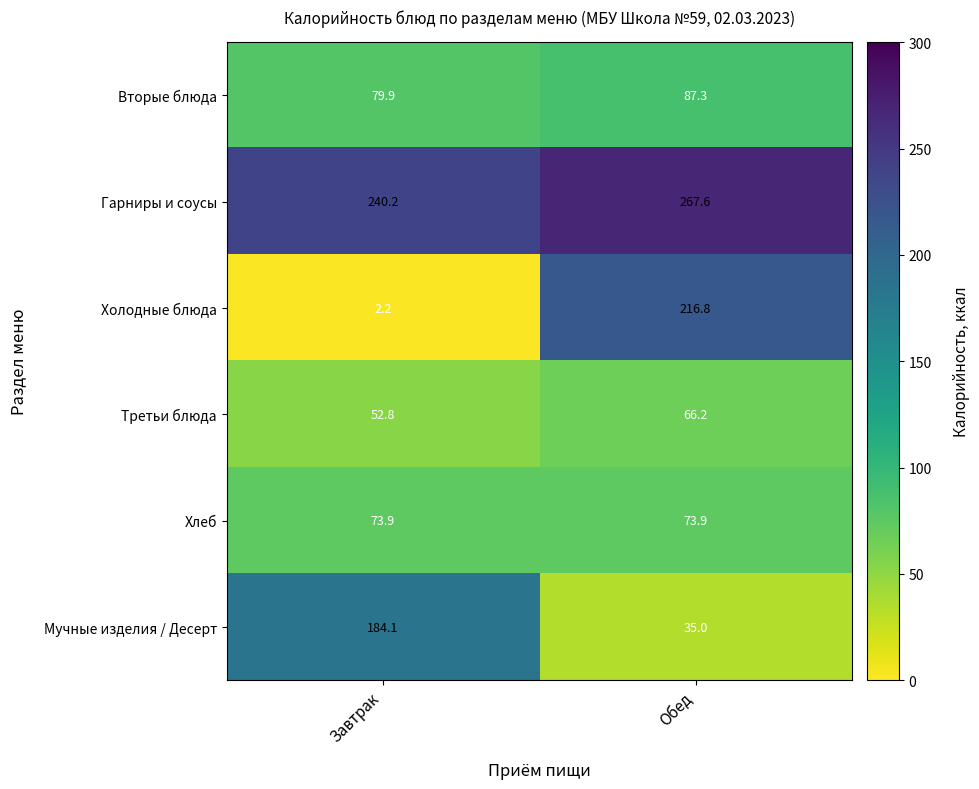

What is the difference between the Мучные изделия / Десерт values at Обед and Завтрак?

149.1